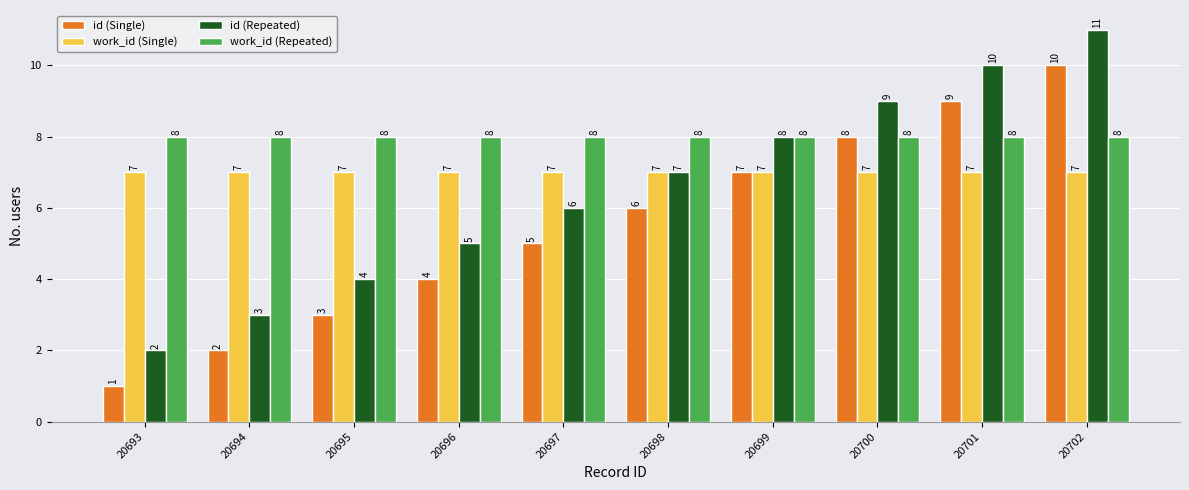

What is the value of the id (Repeated) bar at the 3rd from the left?

4